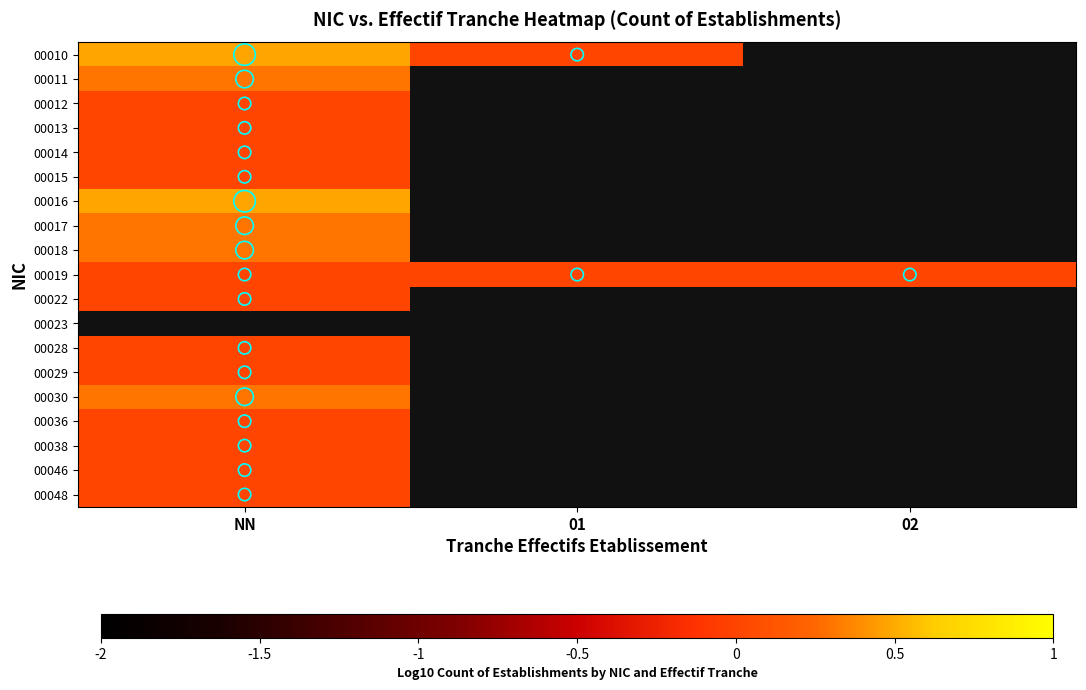

At which label does 00023 reach its minimum?

NN